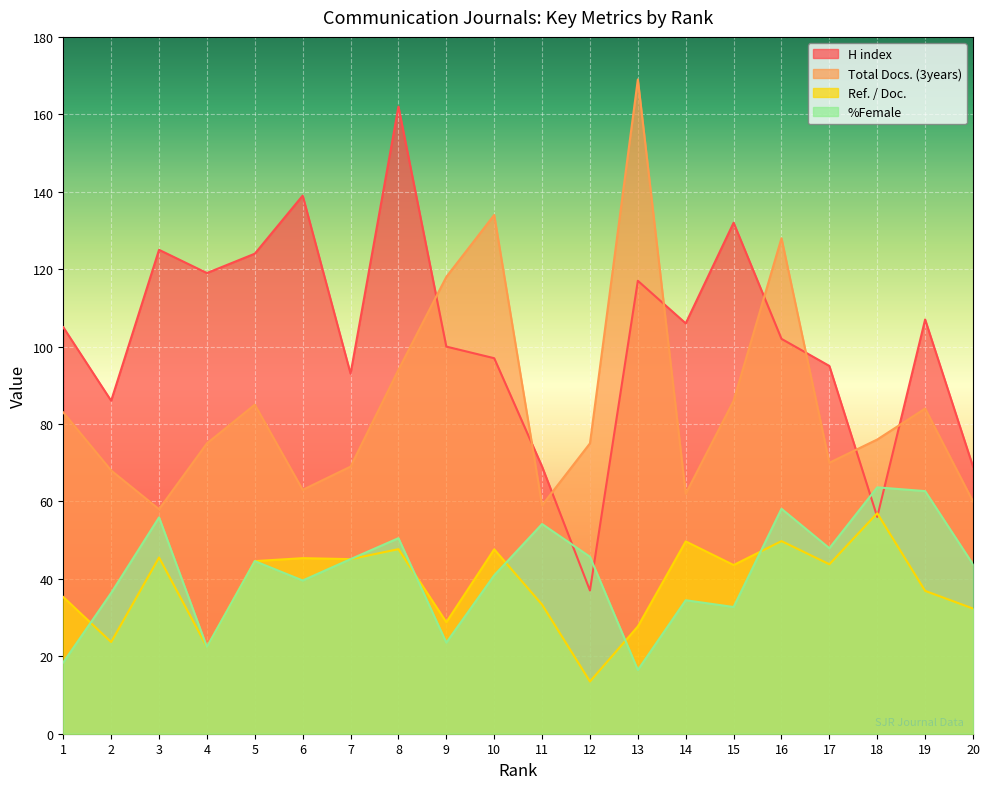

What are all the series names shown in the legend?

H index, Total Docs. (3years), Ref. / Doc., %Female